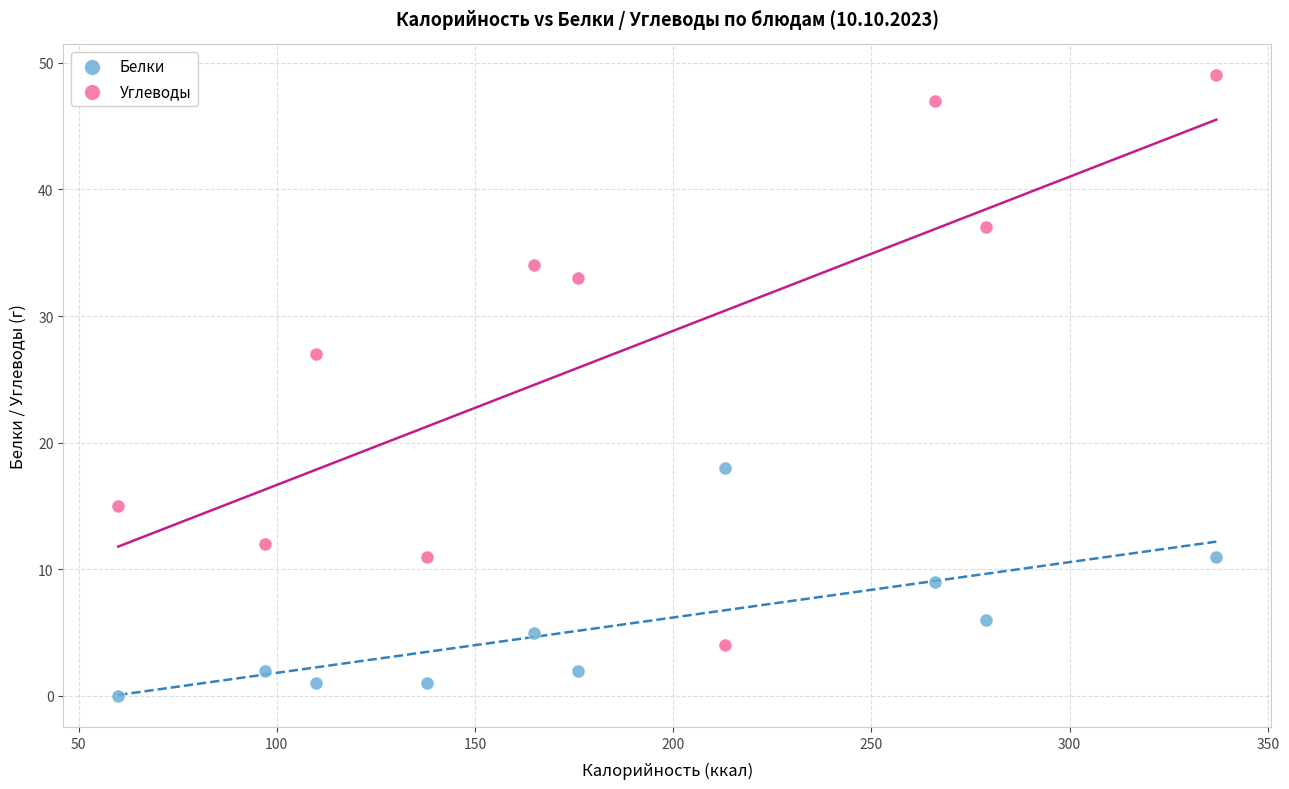

Which series contains the highest Y value?

Углеводы